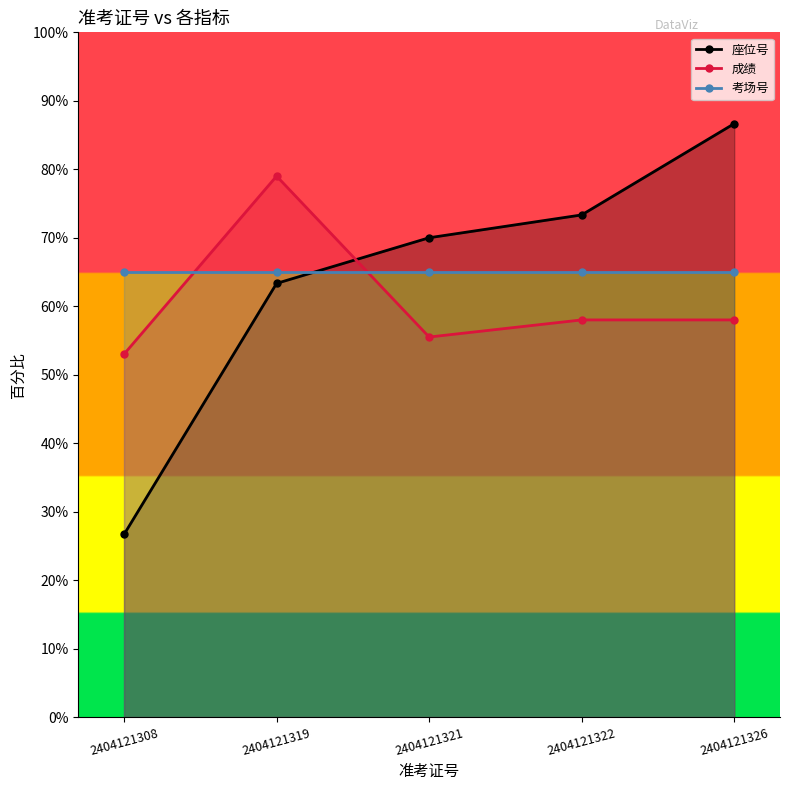

Reading right to left, transcribe all the data shown in this chart.

座位号: 86.7	73.3	70.0	63.3	26.7
成绩: 58.0	58.0	55.5	79.0	53.0
考场号: 65.0	65.0	65.0	65.0	65.0